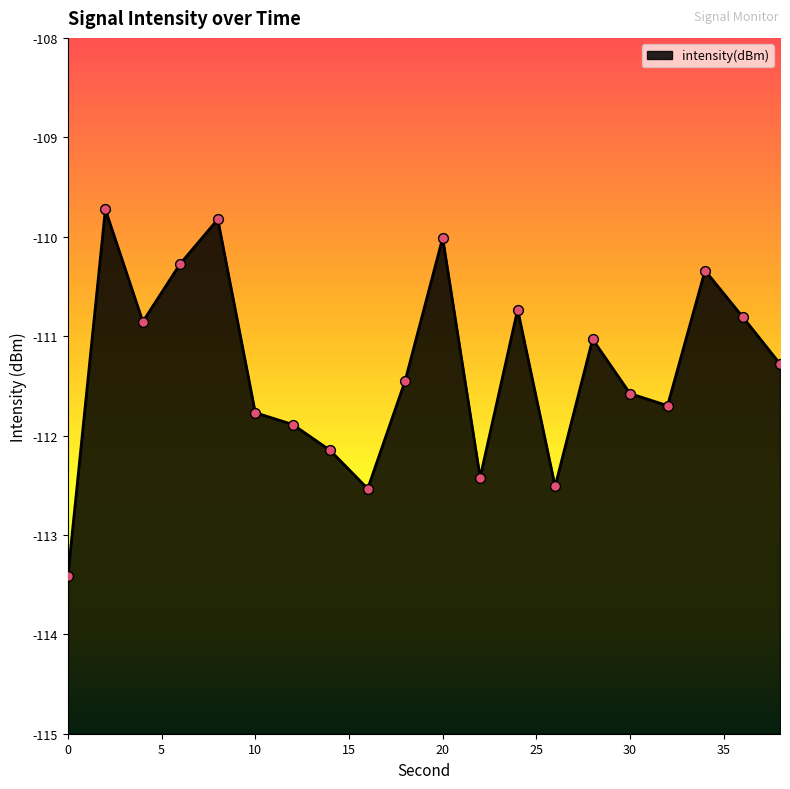

Which has a higher value, 18 or 26?

18